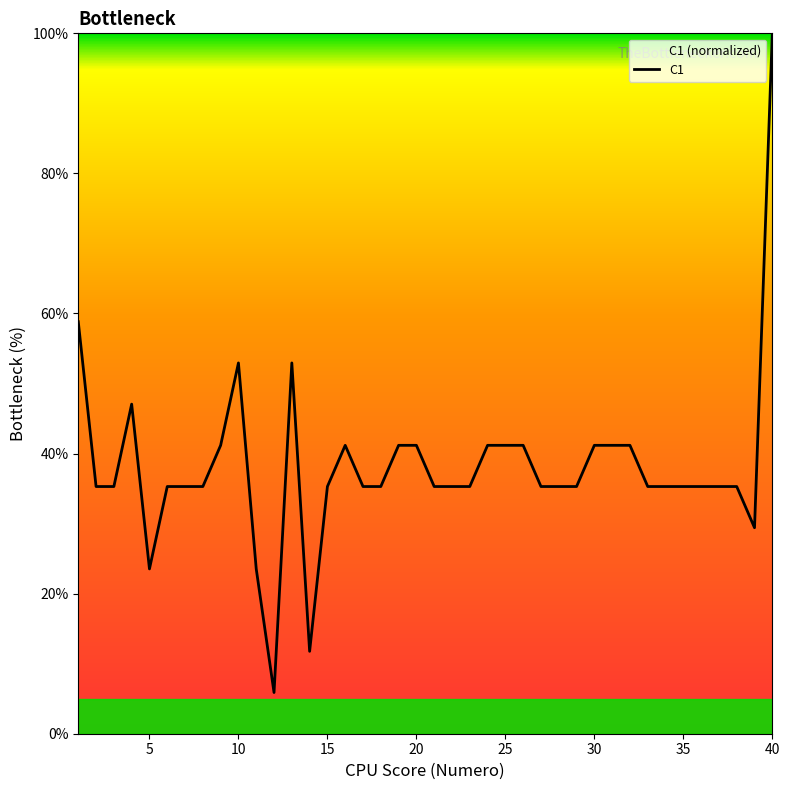

Reading right to left, list all the values displayed in this chart.

40=100.0	39=29.4	38=35.3	37=35.3	36=35.3	35=35.3	34=35.3	33=35.3	32=41.2	31=41.2	30=41.2	29=35.3	28=35.3	27=35.3	26=41.2	25=41.2	24=41.2	23=35.3	22=35.3	21=35.3	20=41.2	19=41.2	18=35.3	17=35.3	16=41.2	15=35.3	14=11.8	13=52.9	12=5.9	11=23.5	10=52.9	9=41.2	8=35.3	7=35.3	6=35.3	5=23.5	4=47.1	3=35.3	2=35.3	1=58.8